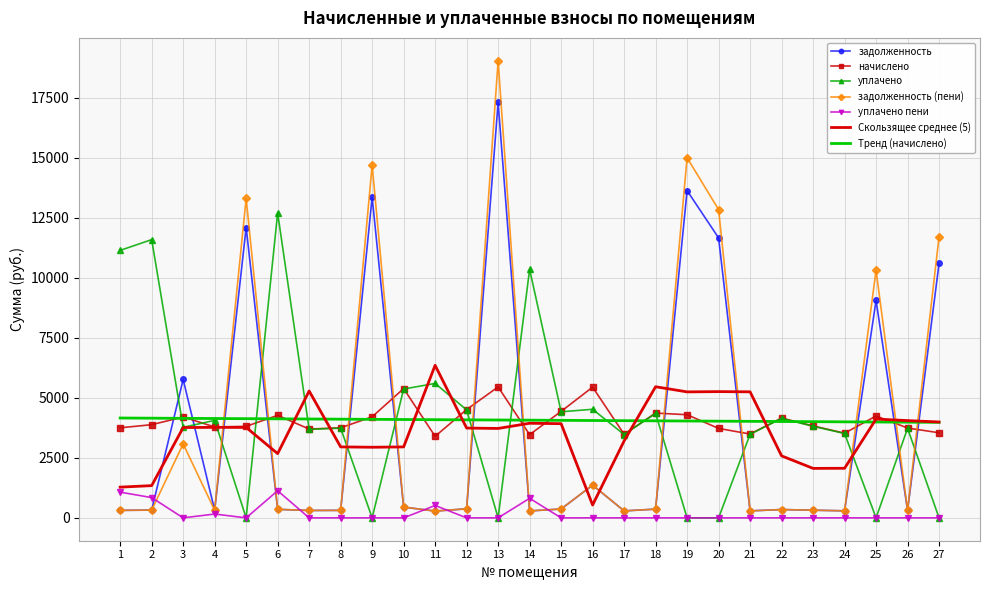

Which series has the widest spread of values?

задолженность (пени)